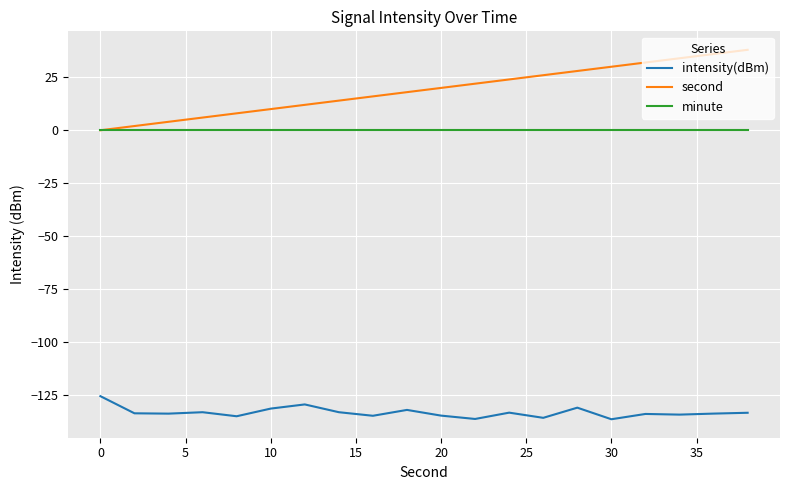

Which series has the largest range (max minus min)?

second